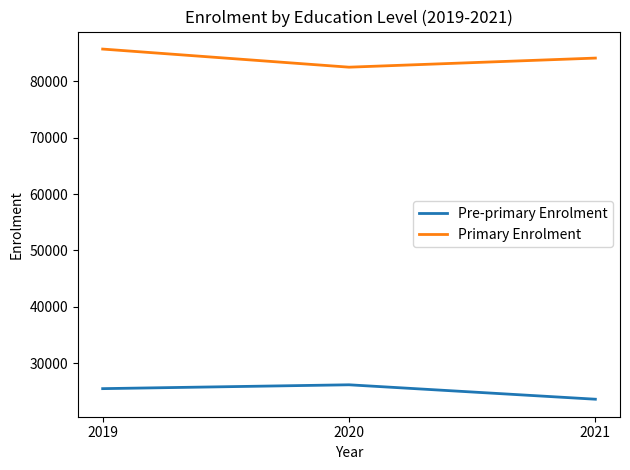

What is the difference between the highest and lowest values at 2019?

60251